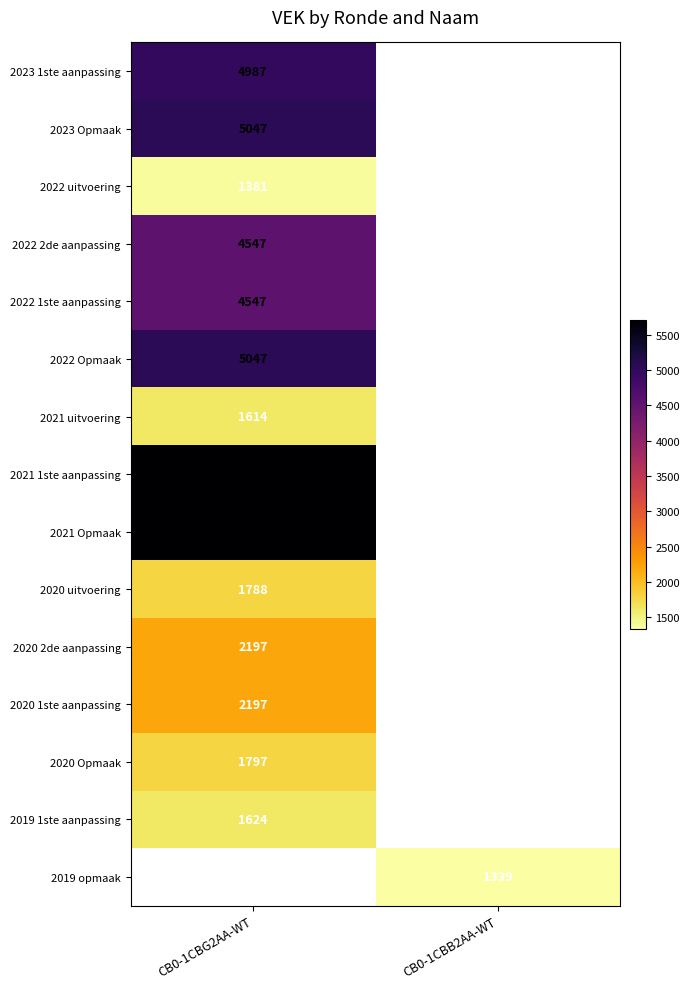

Is it true that 2023 1ste aanpassing equals 4987 at CB0-1CBG2AA-WT?

True